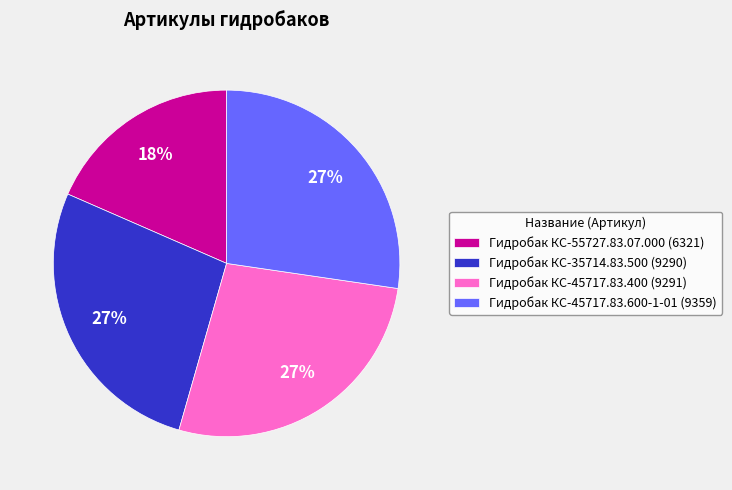

Does Гидробак КС-45717.83.400 represent more than half of the total?

No